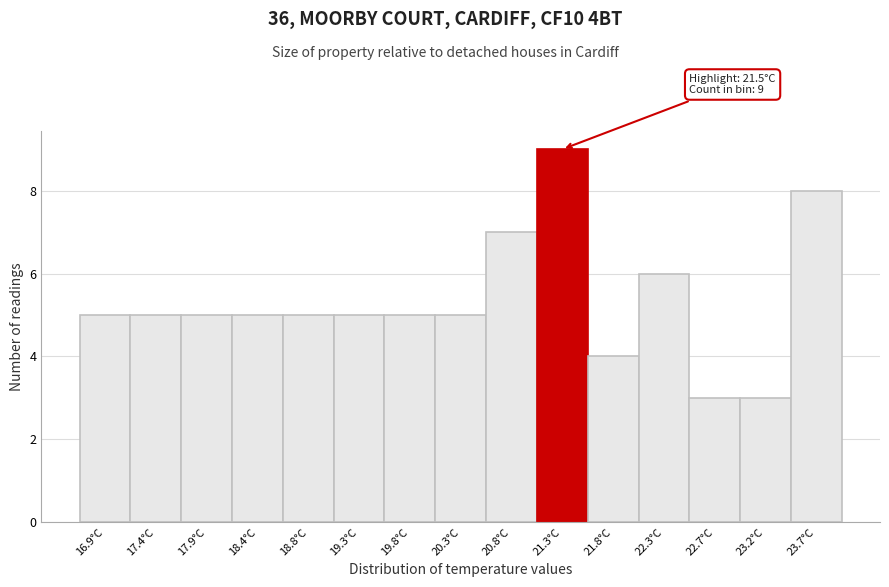

Reading left to right, list all the values displayed in this chart.

5	5	5	5	5	5	5	5	7	9	4	6	3	3	8